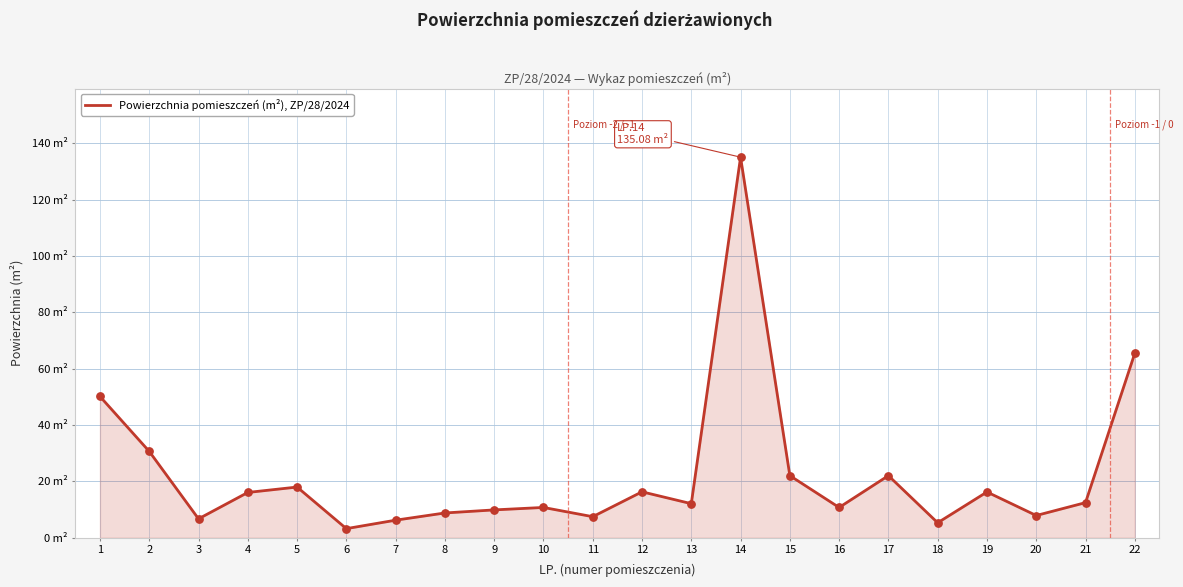

Does the chart have visible grid lines?

Yes